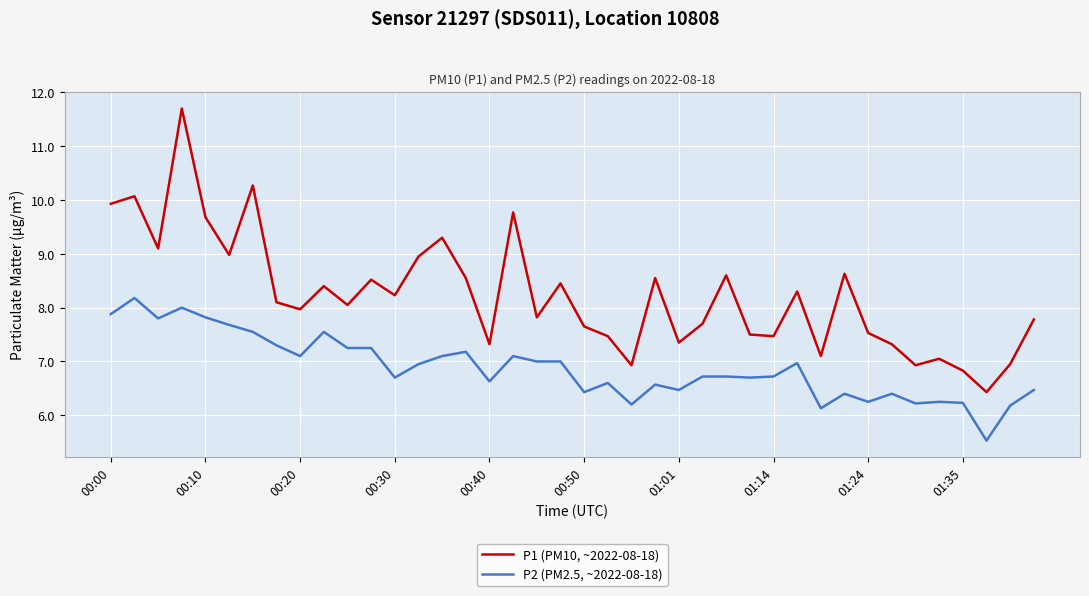

Rank the series by their average value, from lowest to highest.

P2 (PM2.5, ~2022-08-18), P1 (PM10, ~2022-08-18)